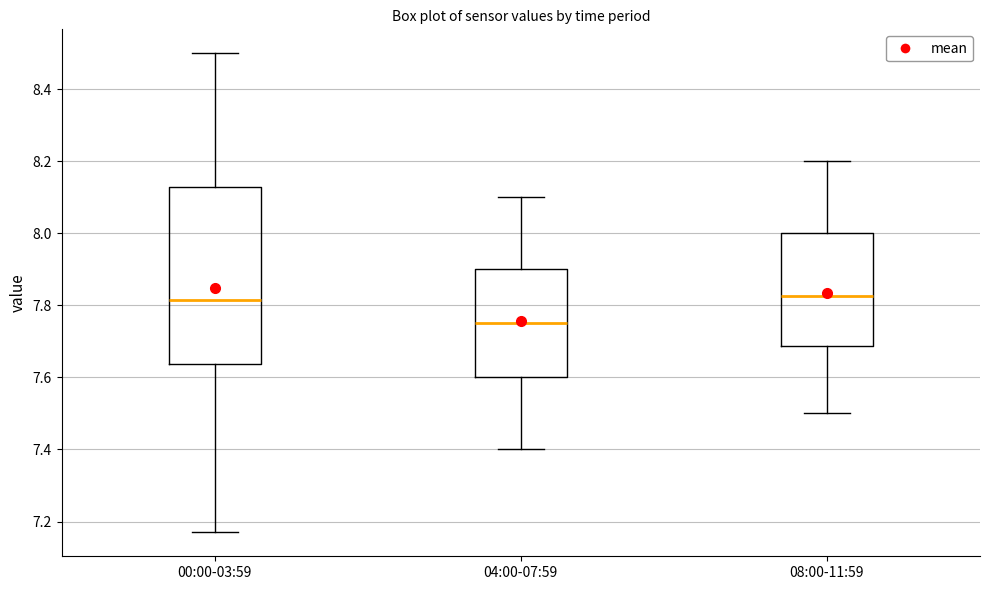

Where does the lower whisker of the box for 00:00-03:59 end on the y-axis? The values are not printed on the chart, so give them approximately, as read against the axis.

7.18